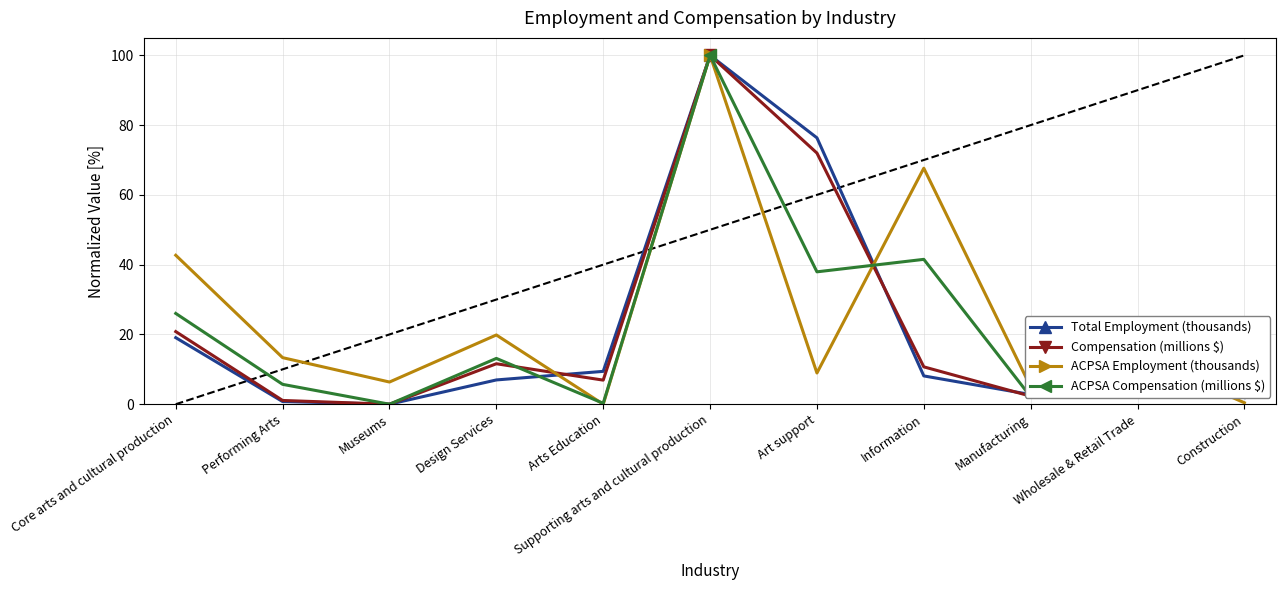

How many values in the Compensation (millions $) series exceed 9?

6